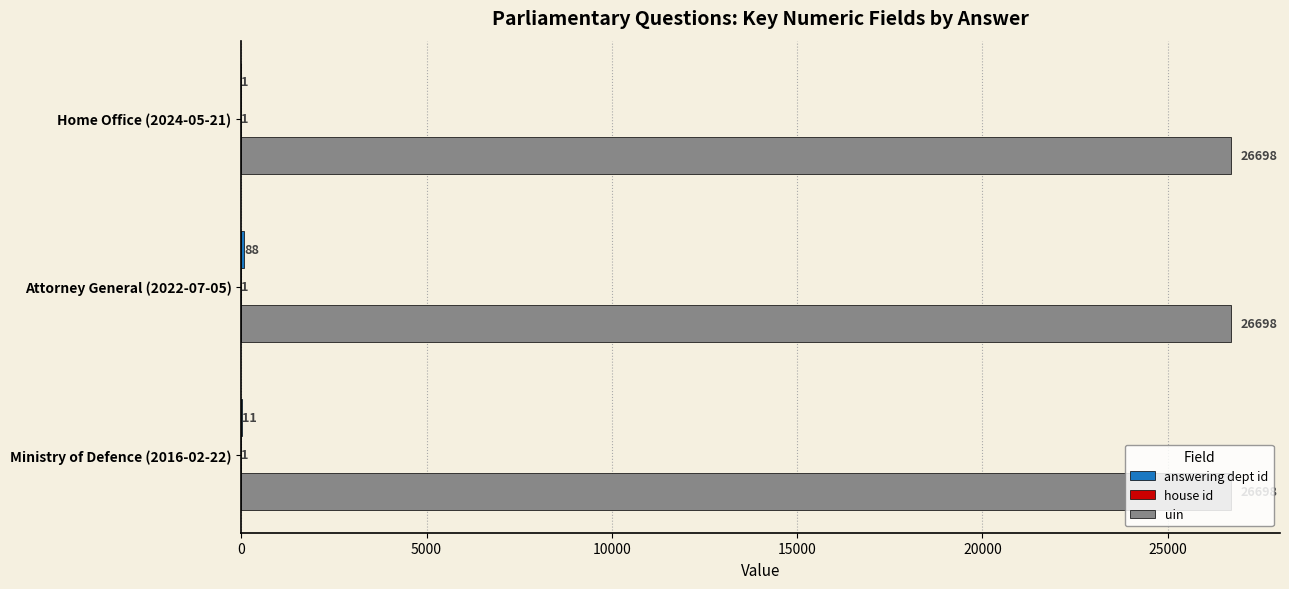

Which series has the largest total across all categories?

uin